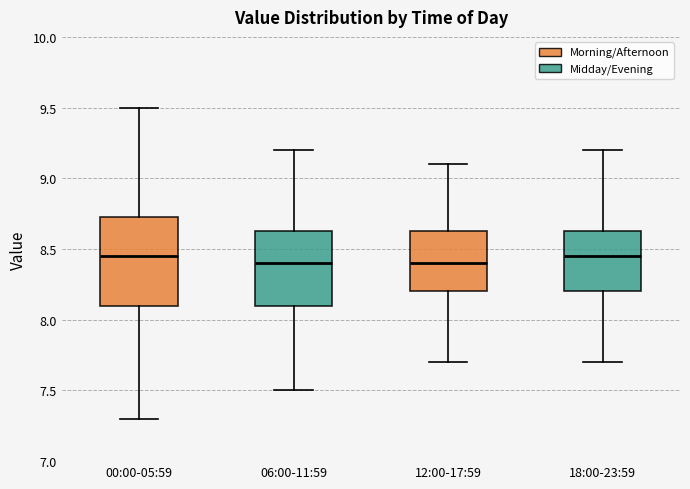

Comparing the boxes themselves (not the whiskers), which one is the tallest?

00:00-05:59